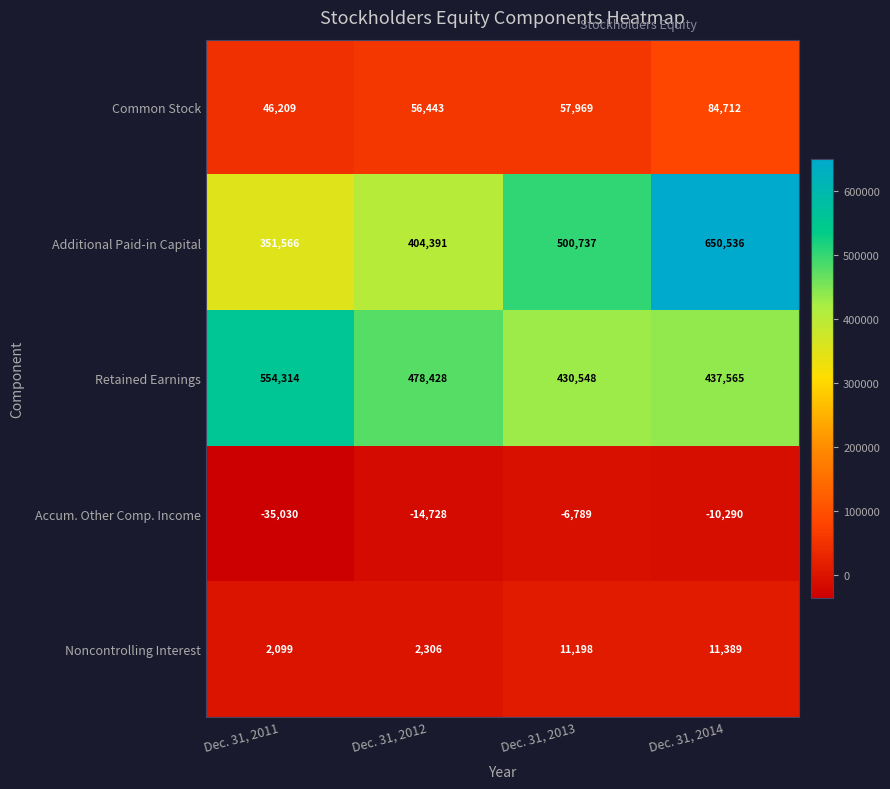

Reading left to right, what are all the values shown in this chart?

Common Stock: 46209	56443	57969	84712
Additional Paid-in Capital: 351566	404391	500737	650536
Retained Earnings: 554314	478428	430548	437565
Accum. Other Comp. Income: -35030	-14728	-6789	-10290
Noncontrolling Interest: 2099	2306	11198	11389